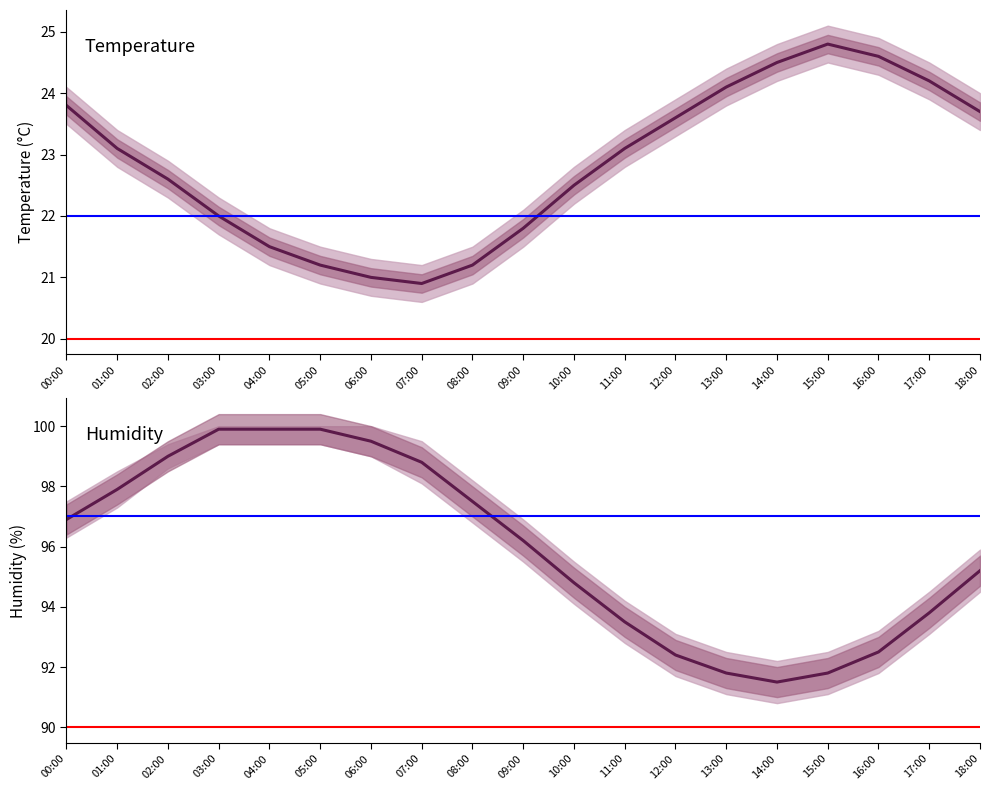

What is the difference between the second highest and minimum values in the humidity series?

8.4